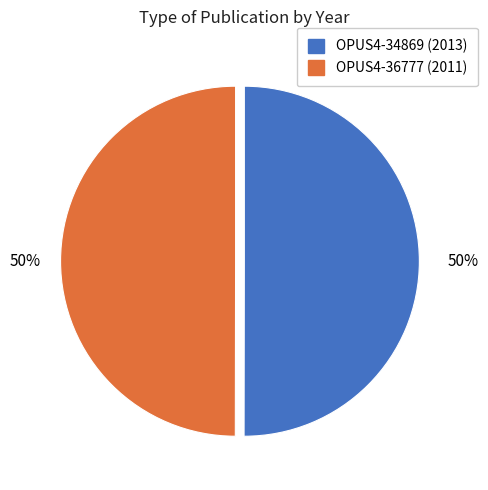

What is the ratio of the value at OPUS4-36777 (2011) to the value at OPUS4-34869 (2013)?

1.0